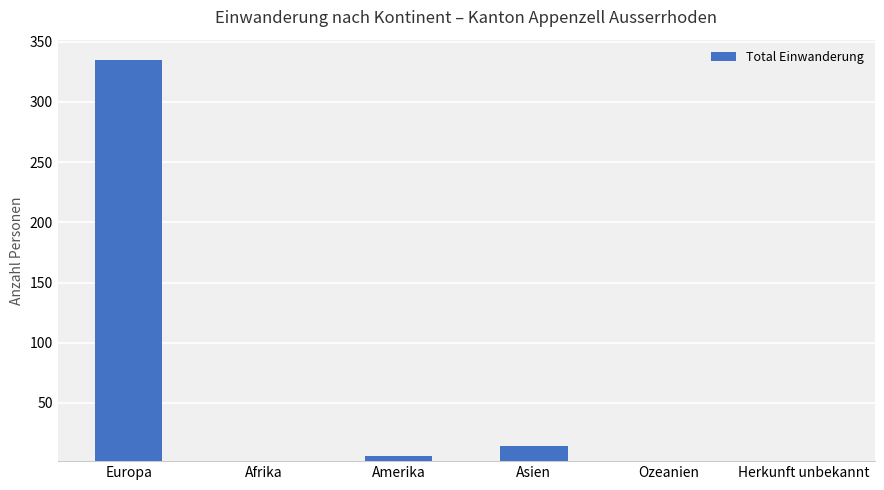

True or false: the data shows -139 at Ozeanien.

False